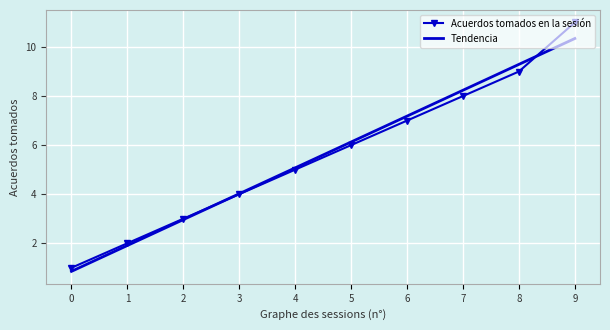

Reading right to left, list all the values displayed in this chart.

Acuerdos tomados en la sesión: 9=11.0	8=9.0	7=8.0	6=7.0	5=6.0	4=5.0	3=4.0	2=3.0	1=2.0	0=1.0
Tendencia: 9=10.3	8=9.3	7=8.2	6=7.2	5=6.1	4=5.1	3=4.0	2=3.0	1=1.9	0=0.9